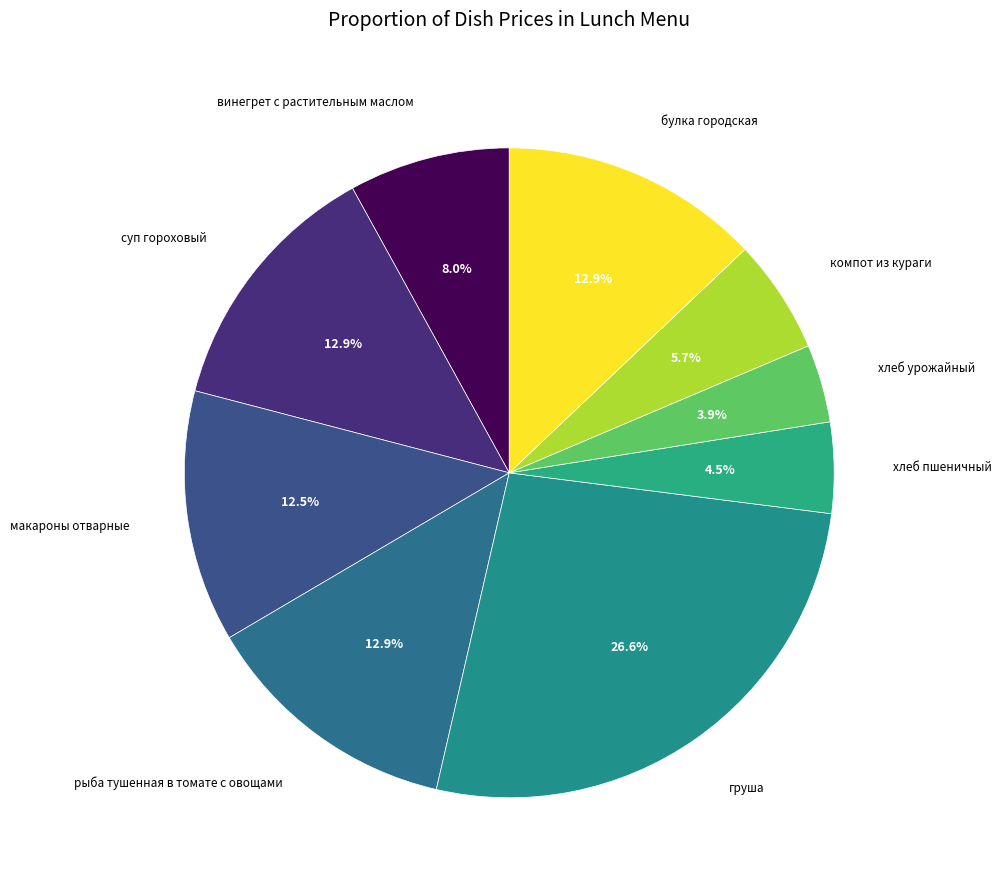

How many segments does this pie chart have?

9